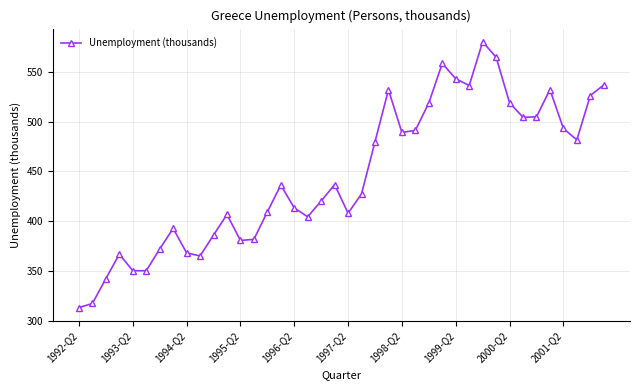

How many points are higher than both their immediate neighbors (excluding endpoints)?

9